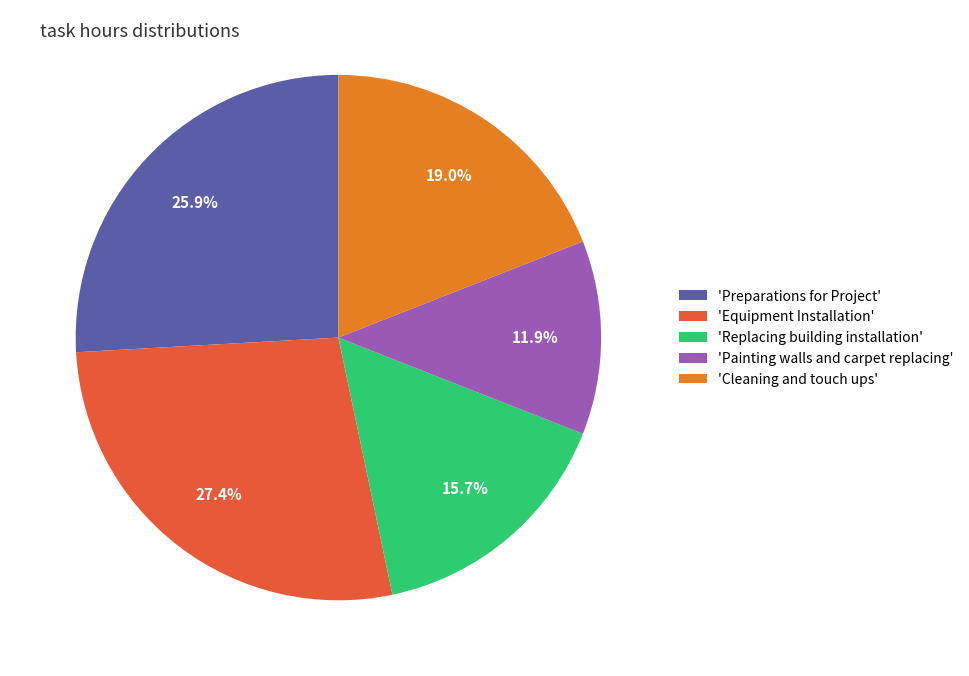

What is the smallest slice in the pie chart?

'Painting walls and carpet replacing'